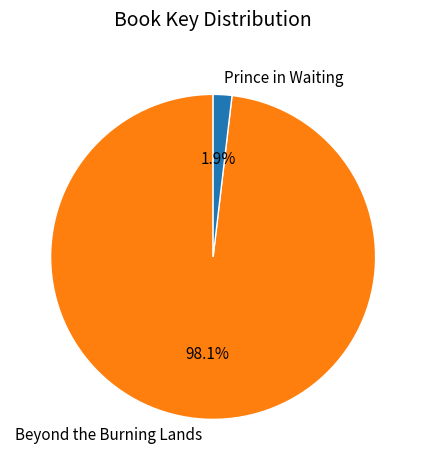

To the nearest percent, what portion does Prince in Waiting represent?

2%